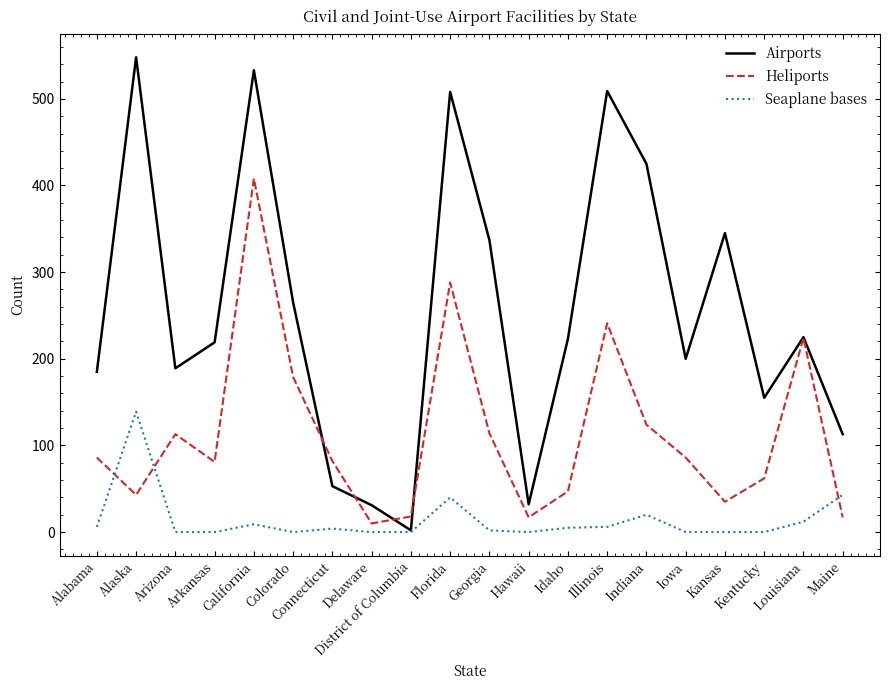

Where is the first local maximum for Seaplane bases?

Alaska